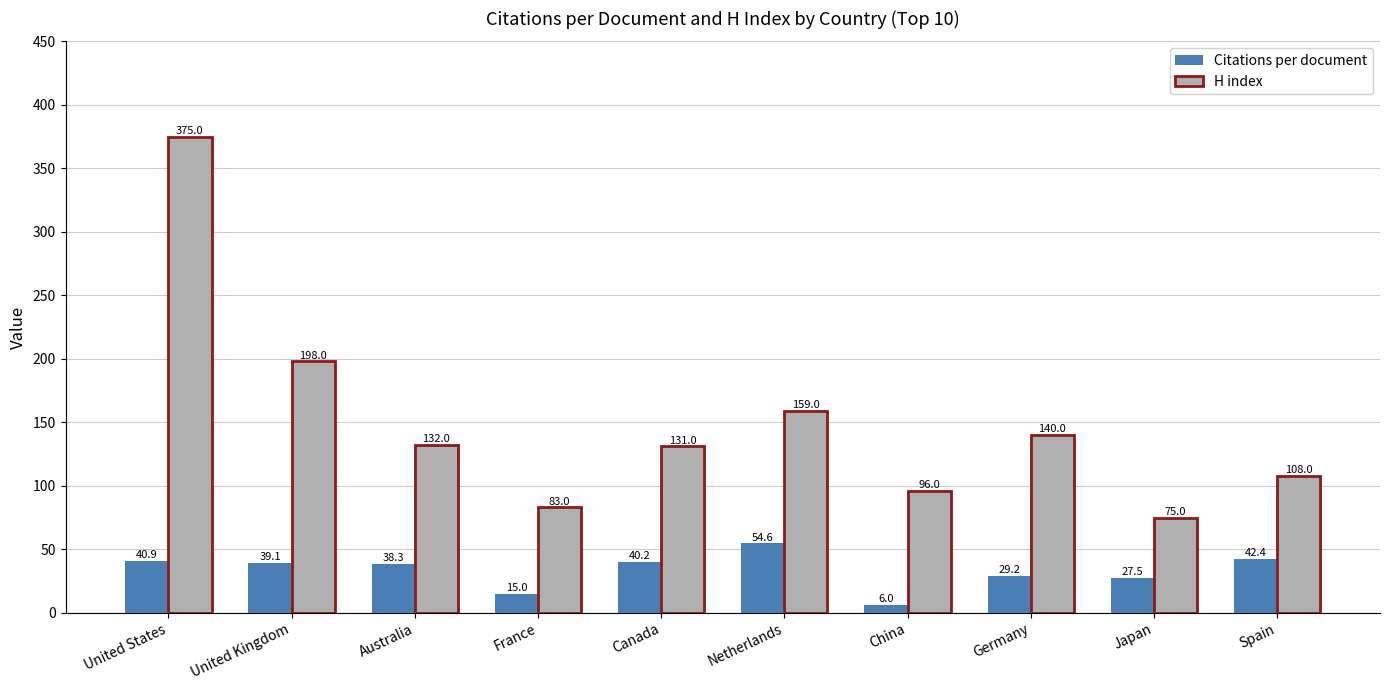

The value of H index at France is 83.0. True or false?

True